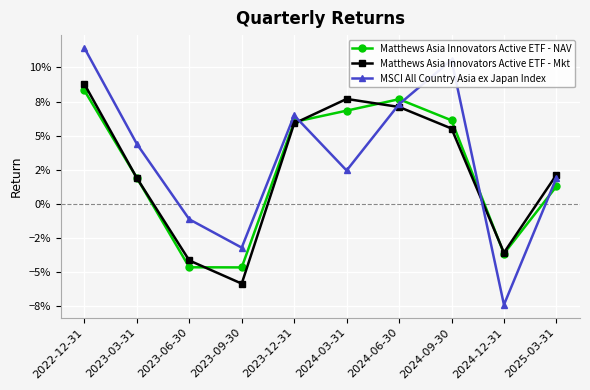

What are all the series names shown in the legend?

Matthews Asia Innovators Active ETF - NAV, Matthews Asia Innovators Active ETF - Mkt, MSCI All Country Asia ex Japan Index